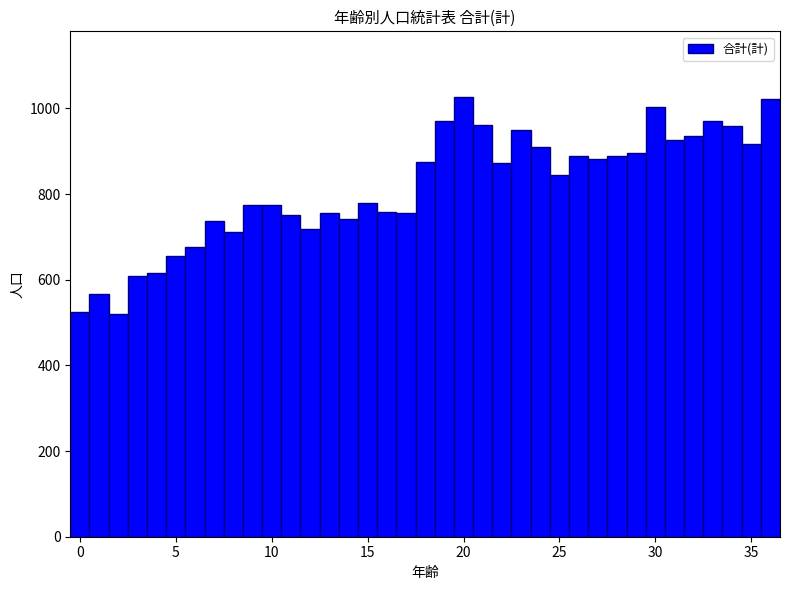

What is the value of the 36th bar from the left?

916